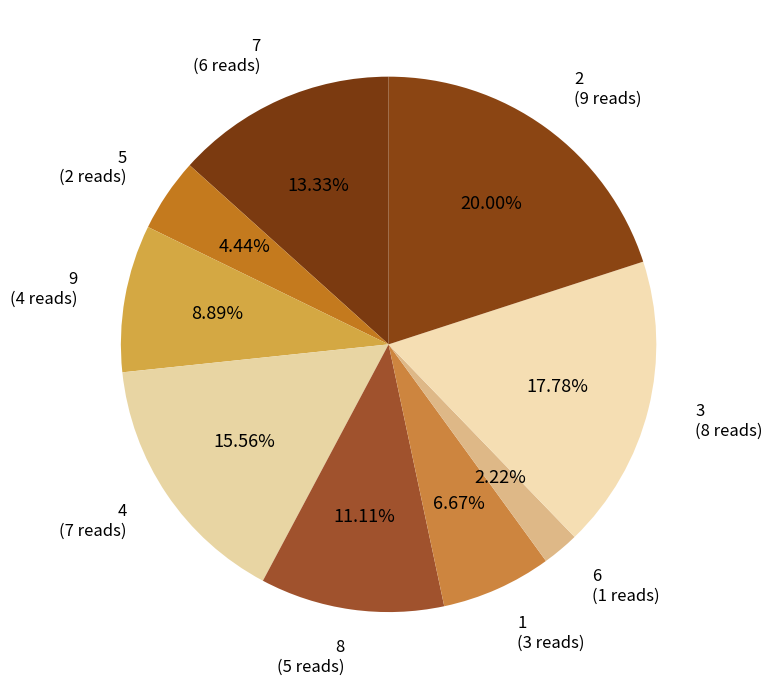

Count the number of slices in the pie.

9